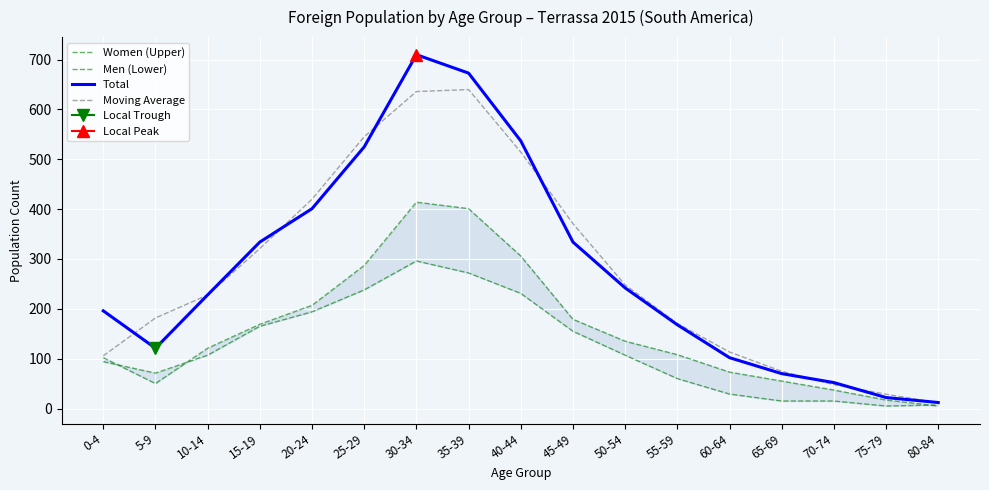

Reading right to left, extract all data points from this chart.

Women (Upper): 5.0	17.0	37.0	55.0	73.0	108.0	135.0	179.0	306.0	401.0	414.0	287.0	207.0	169.0	121.0	50.0	102.0
Men (Lower): 7.0	5.0	15.0	15.0	29.0	60.0	107.0	155.0	231.0	272.0	296.0	238.0	194.0	165.0	107.0	71.0	94.0
Total: 12.0	22.0	52.0	70.0	102.0	168.0	242.0	334.0	537.0	673.0	710.0	525.0	401.0	334.0	228.0	121.0	196.0
Moving Average: 11.3	28.7	48.0	74.7	113.3	170.7	248.0	371.0	514.7	640.0	636.0	545.3	420.0	321.0	227.7	181.7	105.7